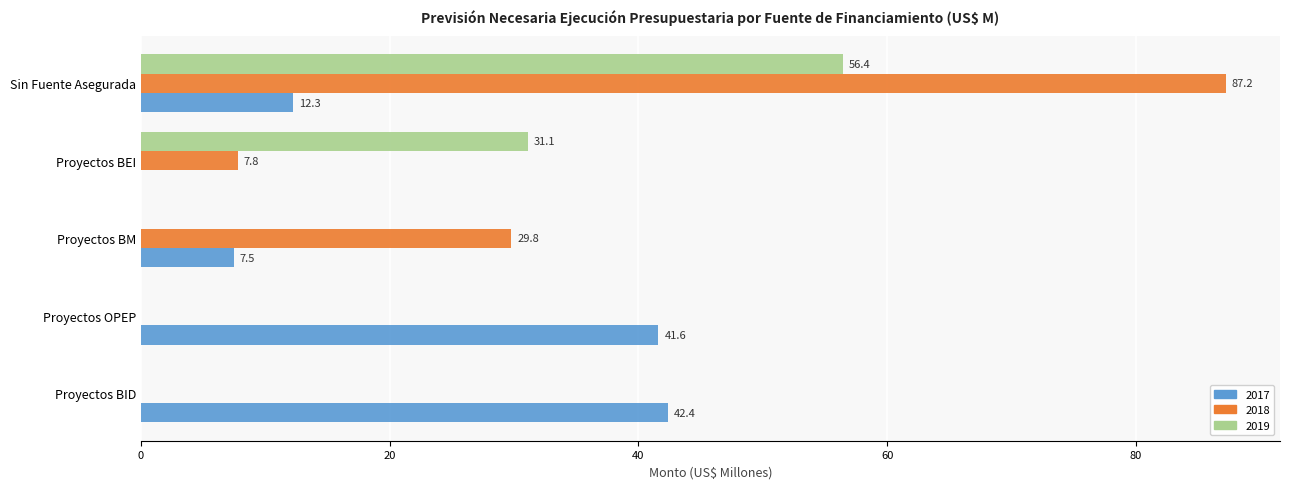

Which series changed the most between Proyectos BEI and Sin Fuente Asegurada?

2018